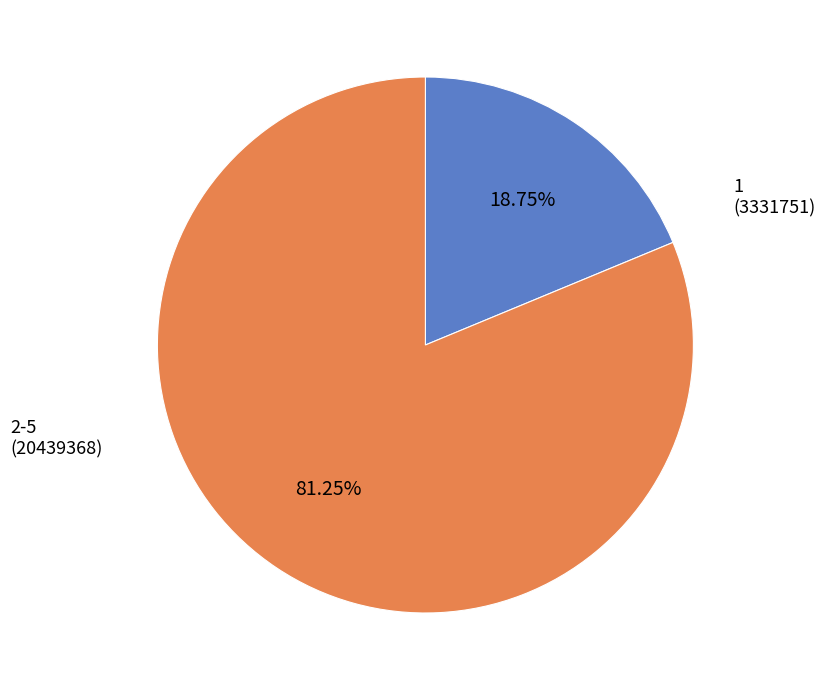

Does any single category account for the majority?

Yes